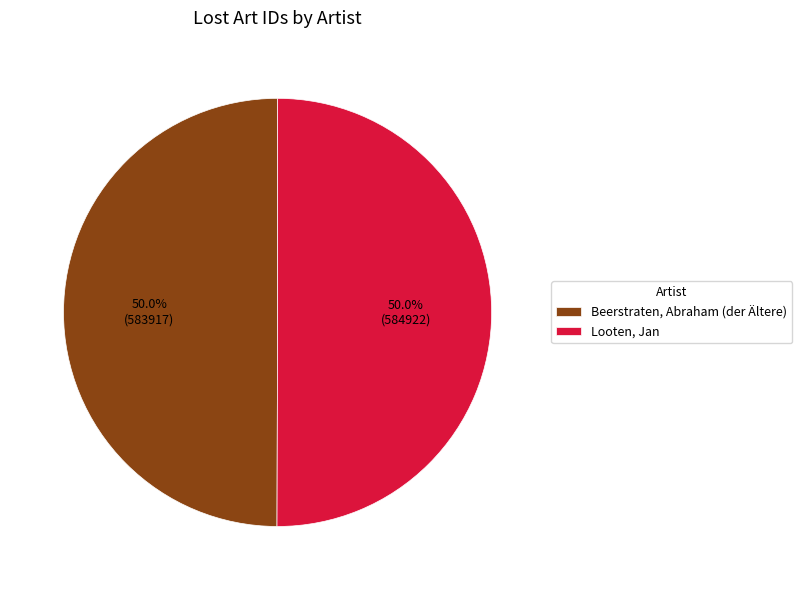

True or false: Beerstraten, Abraham (der Ältere) accounts for 50% of the total.

True